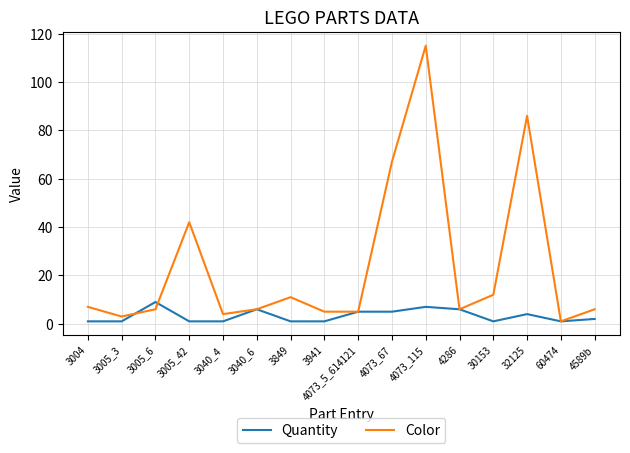

Is it true that Color equals 6 at 4286?

True